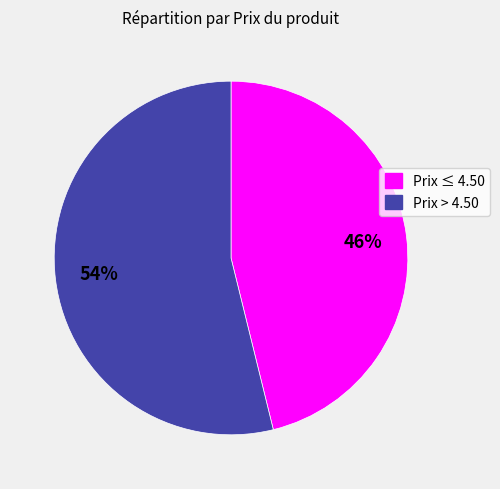

How many slices are in this pie chart?

2